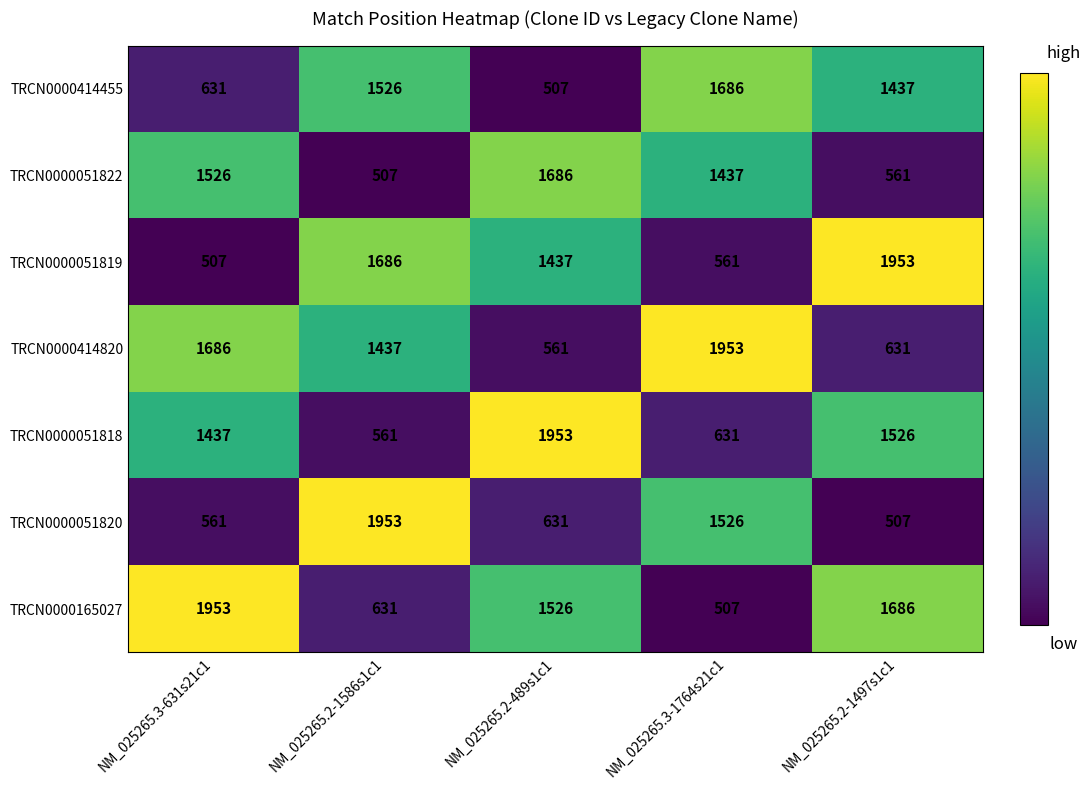

What is the sum of the TRCN0000051818 values at NM_025265.2-1586s1c1 and NM_025265.2-1497s1c1?

2087